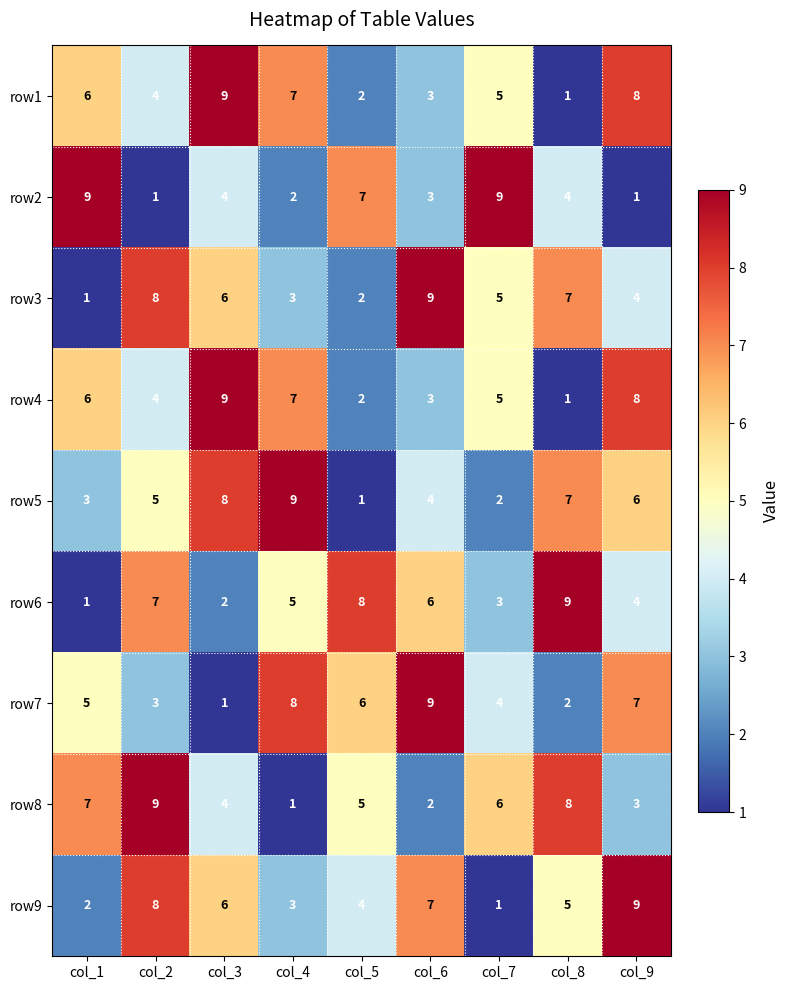

What is the difference between the highest and lowest values at col_6?

7